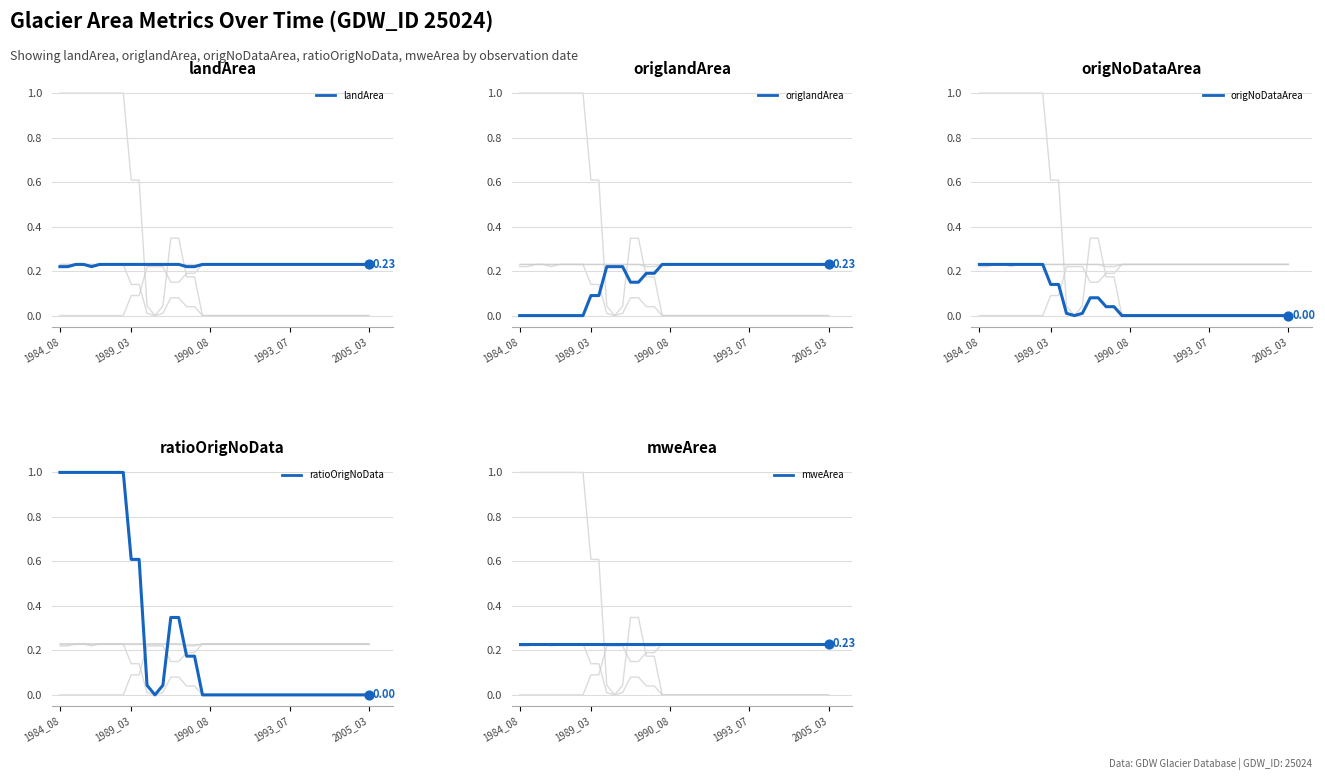

Is the value of origlandArea at 21 greater than the value of ratioOrigNoData at 26?

Yes